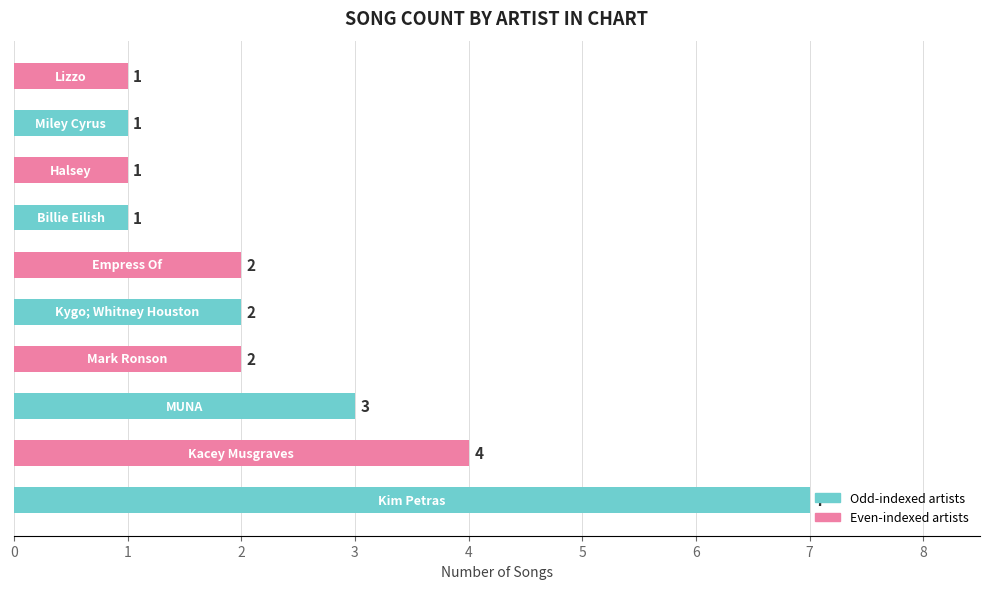

Count the values in the range 1 to 3.

8